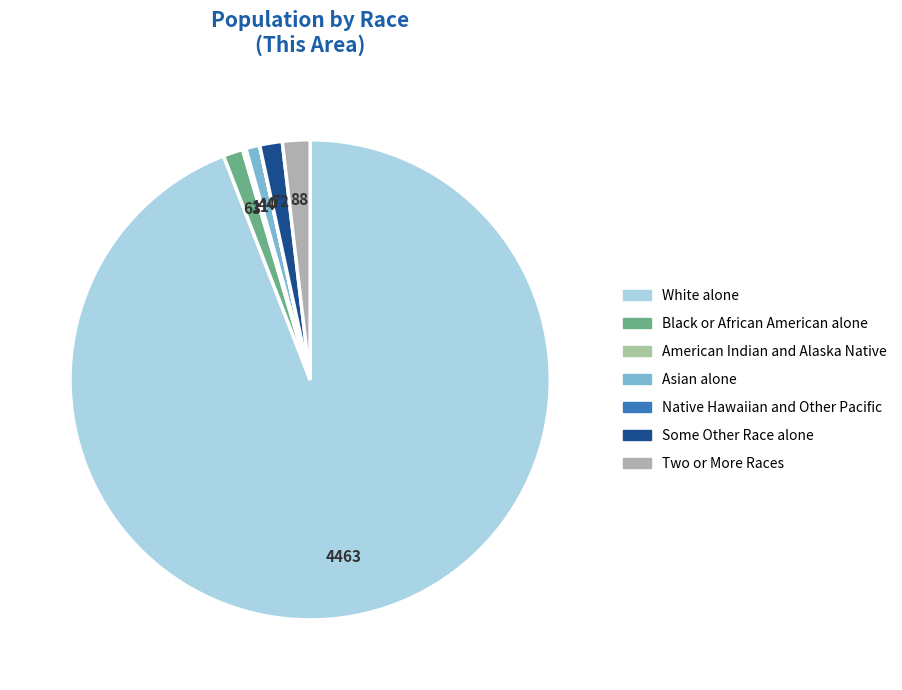

Approximately how many times larger is the value at Two or More Races compared to Black or African American alone?

1.4